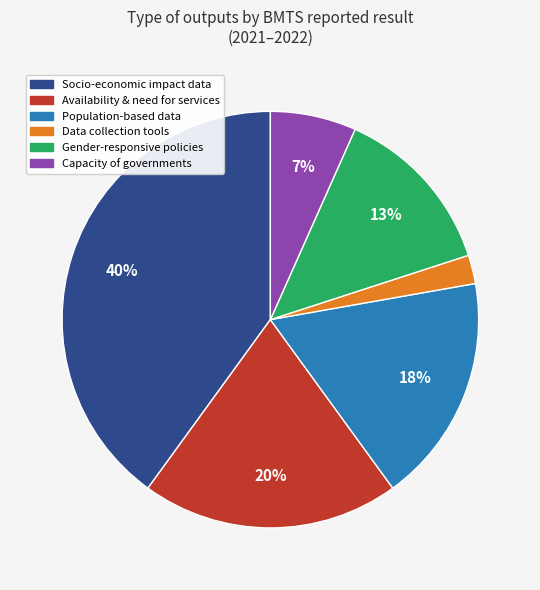

Is there a majority slice in this chart?

No